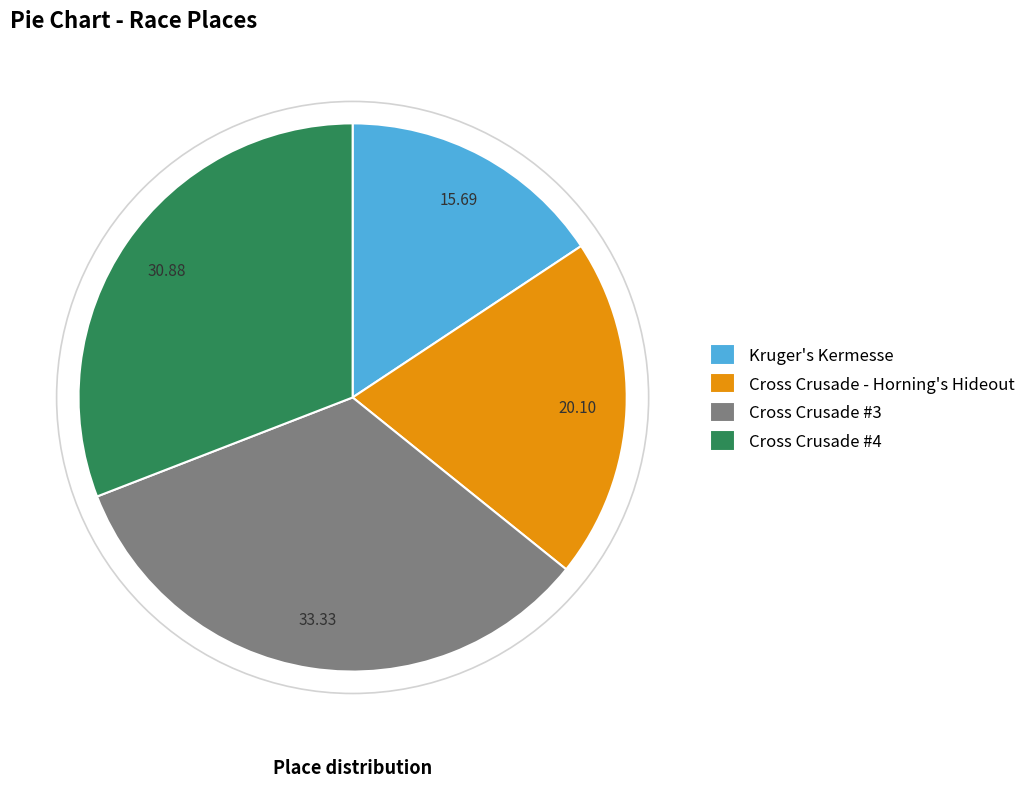

Is there a majority slice in this chart?

No